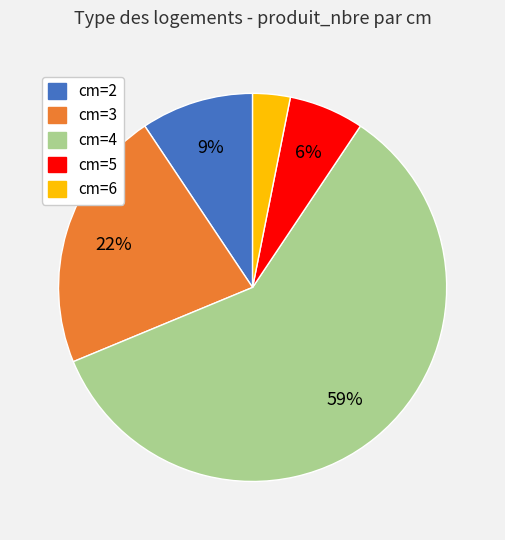

True or false: cm=5 accounts for 6% of the total.

True